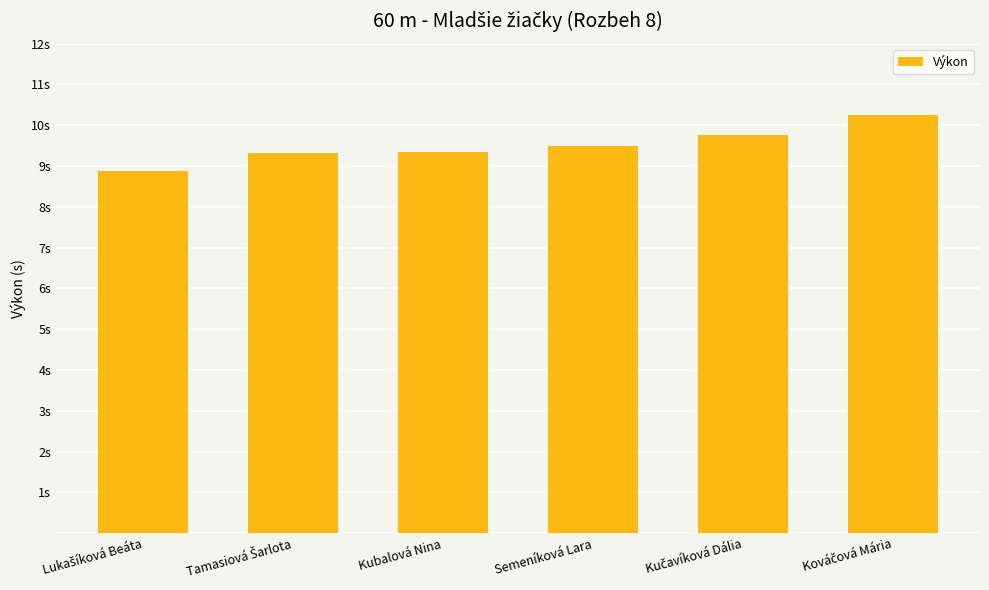

Rank the categories by value from highest to lowest.

Kováčová Mária, Kučavíková Dália, Semeníková Lara, Kubalová Nina, Tamasiová Šarlota, Lukašíková Beáta